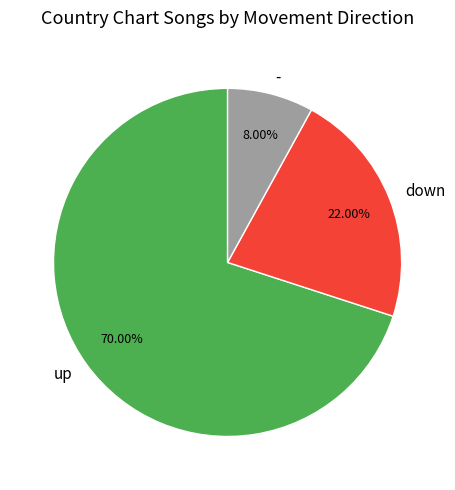

Is it true that up is 52% of the pie?

False